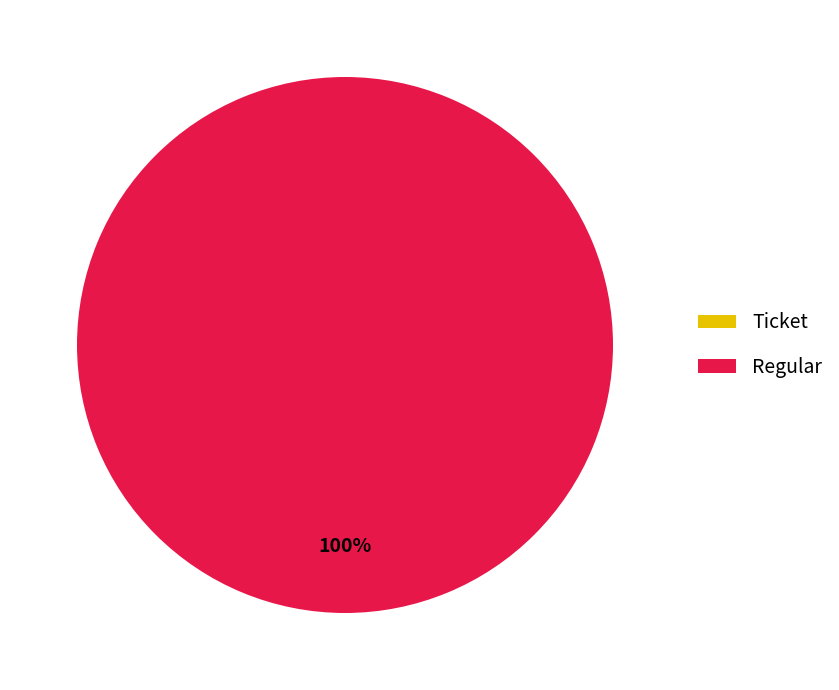

To the nearest percent, what is the difference between the Regular (io_index=21) and Ticket (io_index=0) slice percentages?

100%